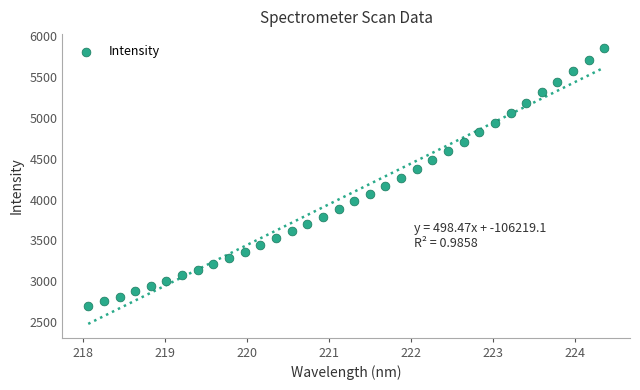

What is the range of Y values (max minus min)?

3159.6